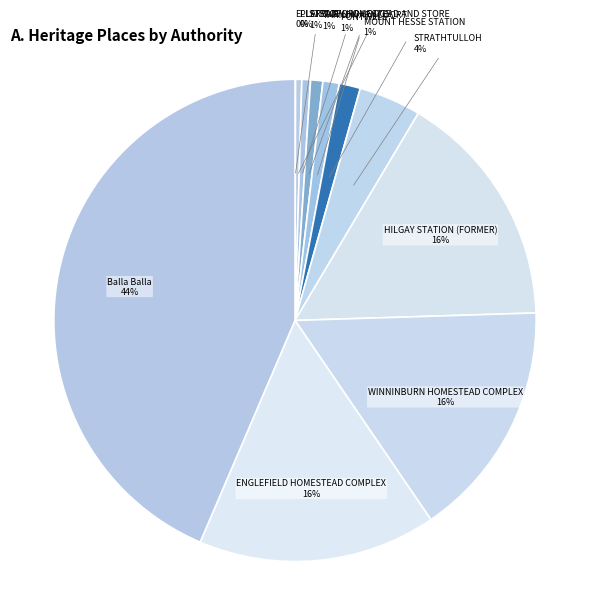

To the nearest percent, what is the difference between the largest and smallest slice percentages?

44%